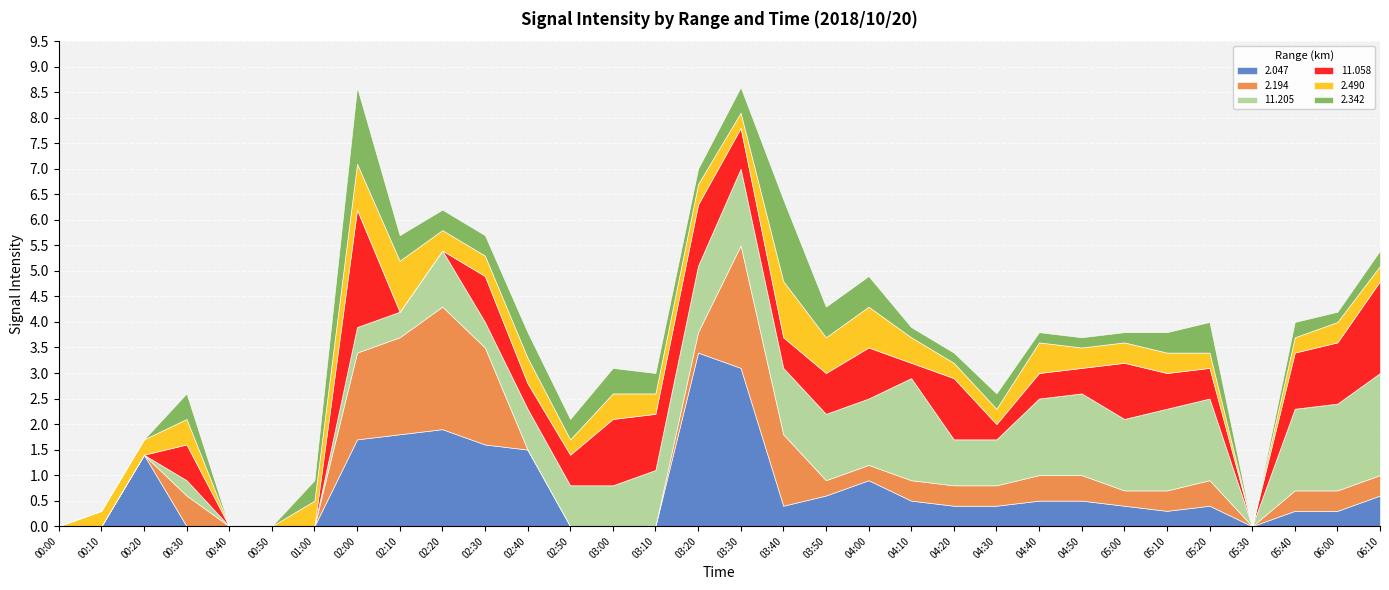

Reading left to right, transcribe all the data shown in this chart.

2.047: 999.0	999.0	1.4	999.0	999.0	999.0	999.0	1.7	1.8	1.9	1.6	1.5	999.0	999.0	999.0	3.4	3.1	0.4	0.6	0.9	0.5	0.4	0.4	0.5	0.5	0.4	0.3	0.4	999.0	0.3	0.3	0.6
2.194: 999.0	999.0	999.0	0.6	999.0	999.0	999.0	1.7	1.9	2.4	1.9	999.0	999.0	999.0	999.0	0.4	2.4	1.4	0.3	0.3	0.4	0.4	0.4	0.5	0.5	0.3	0.4	0.5	999.0	0.4	0.4	0.4
11.205: 999.0	999.0	999.0	0.3	999.0	999.0	999.0	0.5	0.5	1.1	0.5	0.8	0.8	0.8	1.1	1.3	1.5	1.3	1.3	1.3	2.0	0.9	0.9	1.5	1.6	1.4	1.6	1.6	999.0	1.6	1.7	2.0
11.058: 999.0	999.0	999.0	0.7	999.0	999.0	999.0	2.3	999.0	999.0	0.9	0.5	0.6	1.3	1.1	1.2	0.8	0.6	0.8	1.0	0.3	1.2	0.3	0.5	0.5	1.1	0.7	0.6	999.0	1.1	1.2	1.8
2.490: 999.0	0.3	0.3	0.5	999.0	999.0	0.5	0.9	1.0	0.4	0.4	0.5	0.3	0.5	0.4	0.4	0.3	1.1	0.7	0.8	0.5	0.3	0.3	0.6	0.4	0.4	0.4	0.3	999.0	0.3	0.4	0.3
2.342: 999.0	999.0	999.0	0.5	999.0	999.0	0.4	1.5	0.5	0.4	0.4	0.5	0.4	0.5	0.4	0.3	0.5	1.6	0.6	0.6	0.2	0.2	0.3	0.2	0.2	0.2	0.4	0.6	999.0	0.3	0.2	0.3